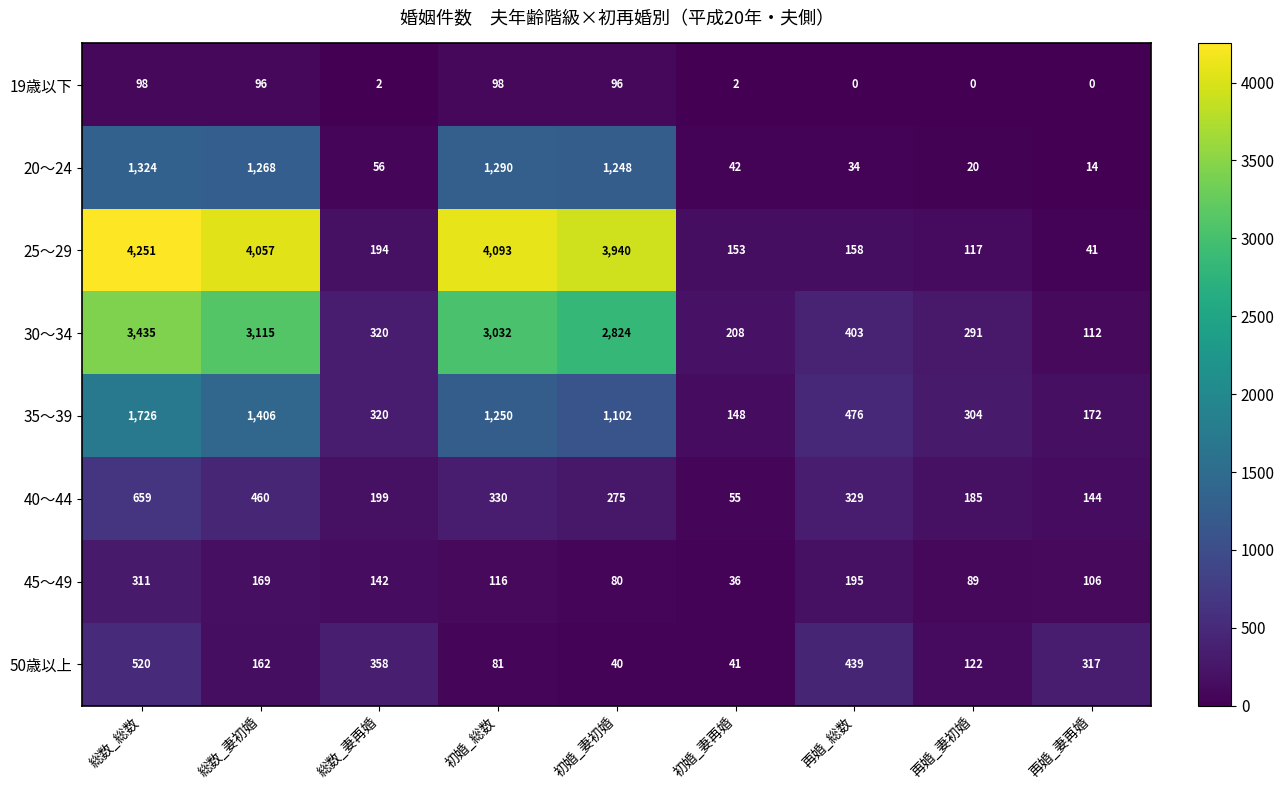

What is the average value of the 30～34 series?

1527